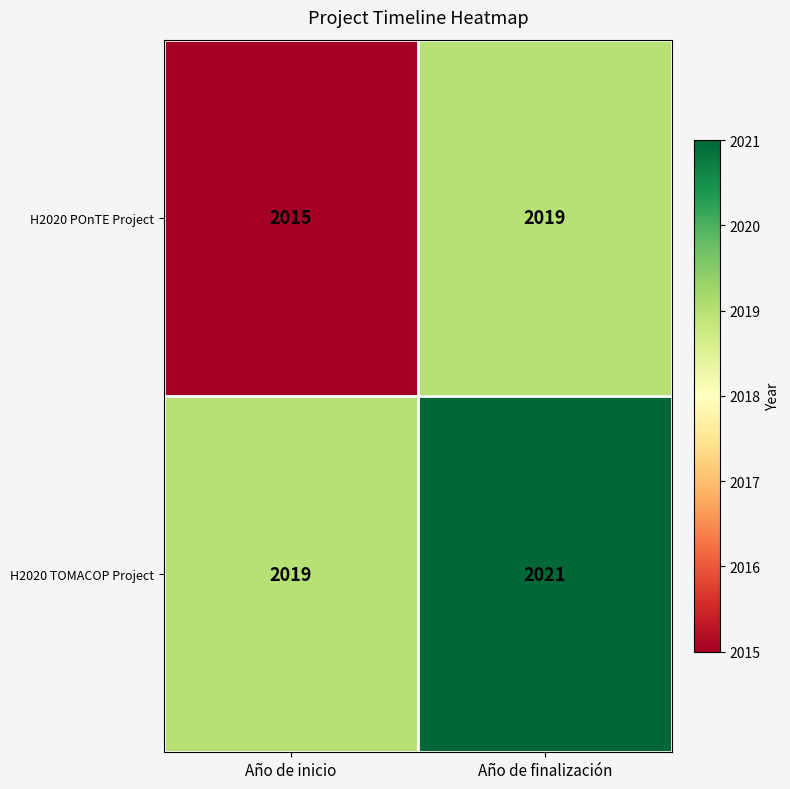

At which label is H2020 POnTE Project closest to 2017?

Año de inicio